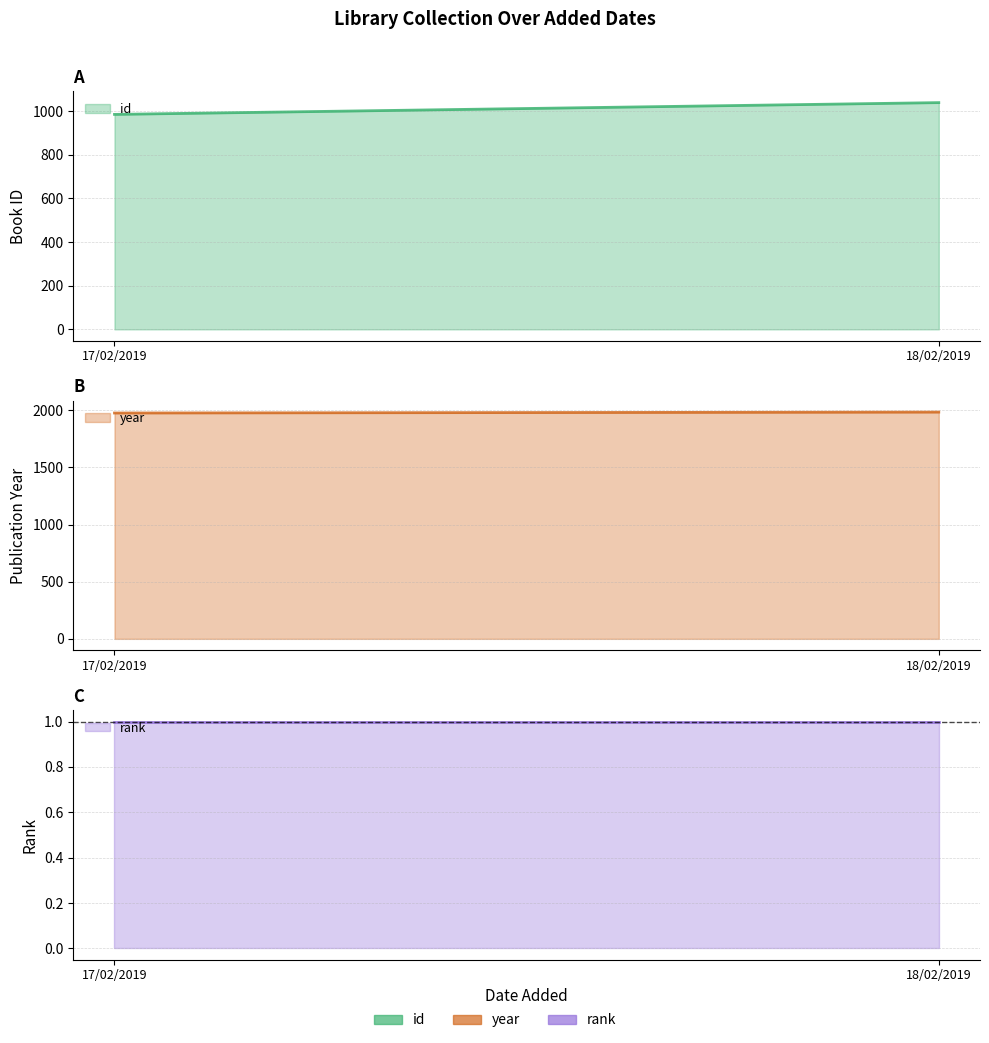

At which label is id closest to 1012?

17/02/2019